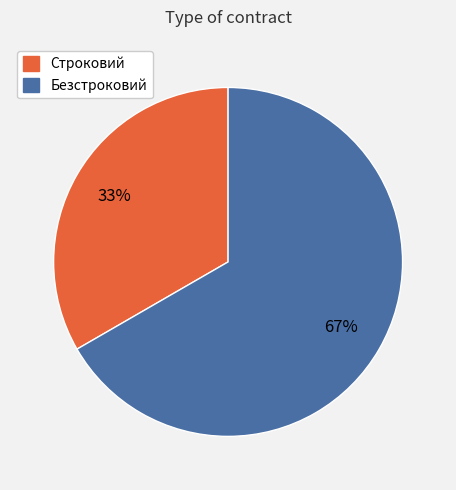

Is there any slice that represents more than half of the pie?

Yes